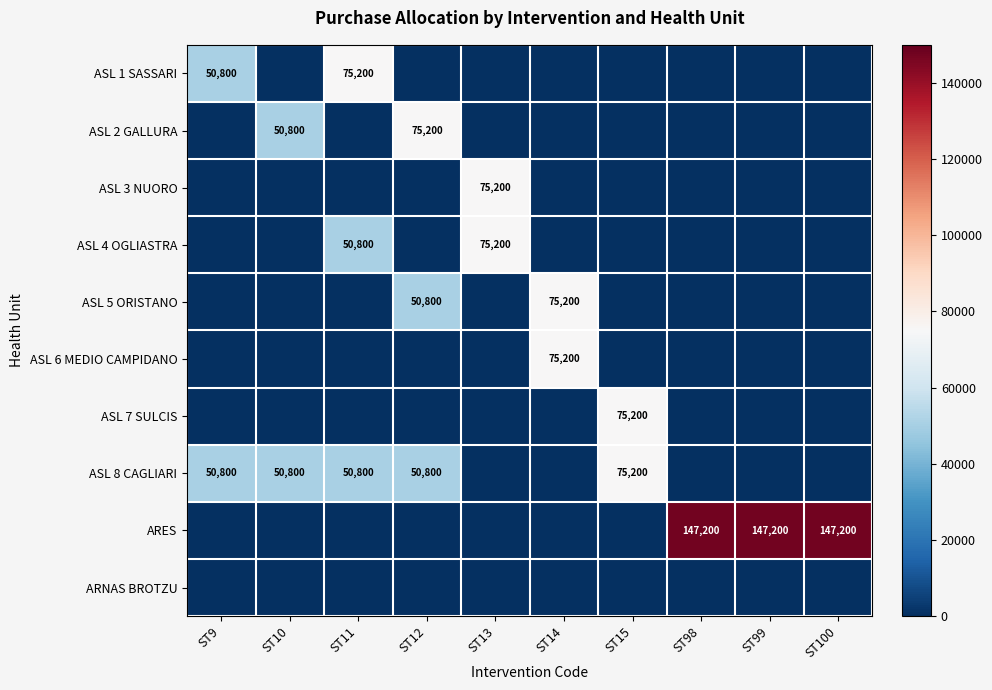

The value of ASL 1 SASSARI at ST9 is 82509. True or false?

False